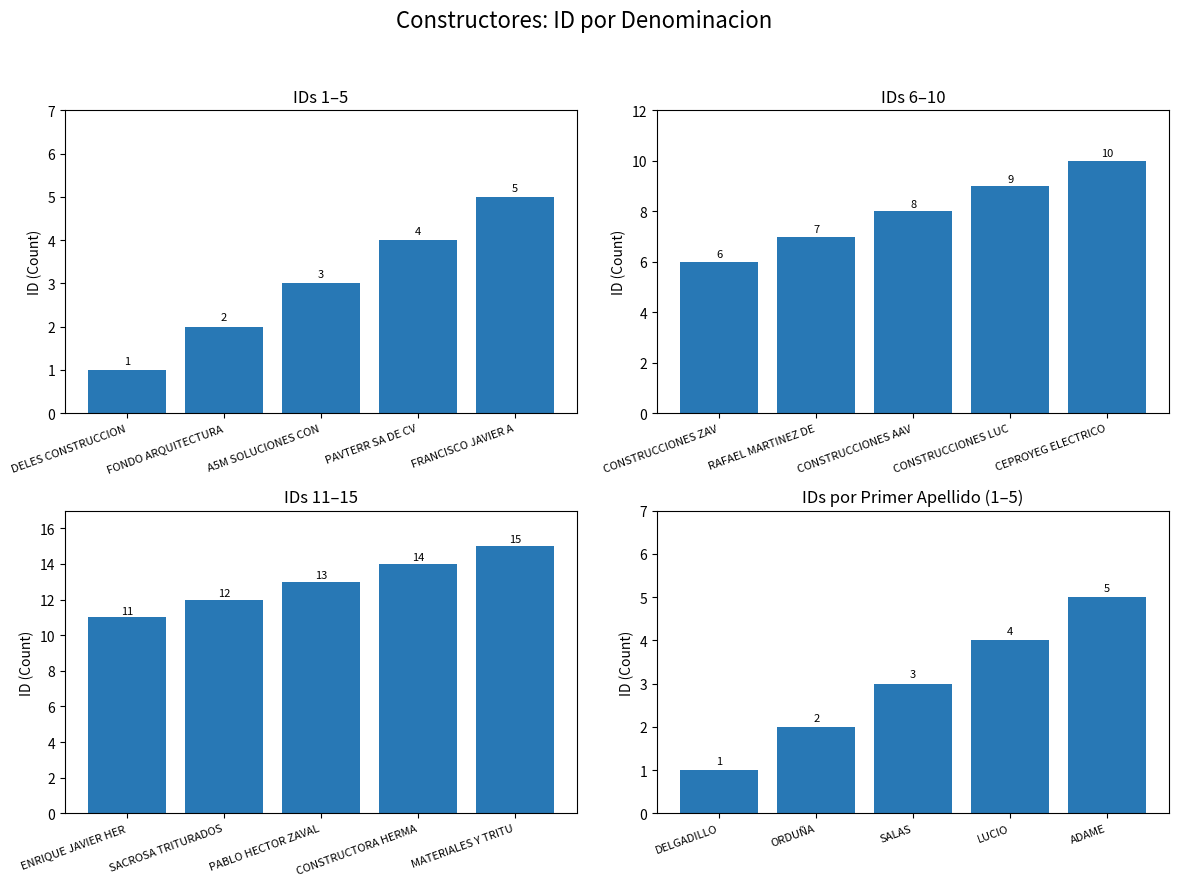

Which has a higher value, SALAS or ORDUÑA?

SALAS